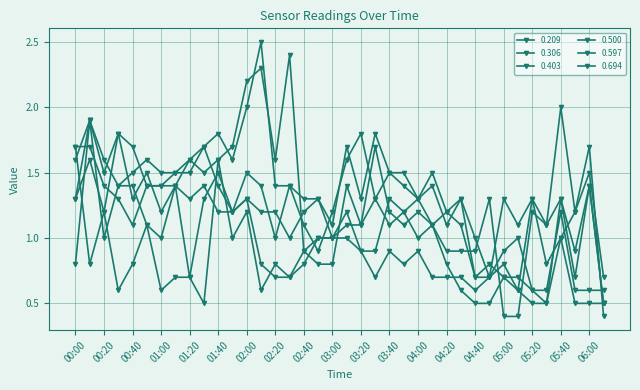

Reading right to left, list all the values displayed in this chart.

0.209: 06:30=0.4	06:00=1.7	05:50=1.2	05:40=2.0	05:30=1.1	05:20=1.3	05:10=1.1	05:00=1.3	04:50=0.7	04:40=1.0	04:30=1.3	04:20=1.1	04:10=1.4	04:00=1.3	03:50=1.4	03:40=1.5	03:30=1.3	03:20=1.8	03:10=1.6	03:00=1.2	02:50=0.9	02:40=1.1	02:30=1.4	02:20=1.0	02:10=1.4	02:00=1.5	01:50=1.2	01:40=1.4	01:30=1.7	01:20=1.5	01:10=1.5	01:00=1.5	00:50=1.6	00:40=1.5	00:30=1.4	00:20=1.6	00:10=1.9	00:00=1.6
0.306: 06:30=0.5	06:00=1.4	05:50=0.9	05:40=1.3	05:30=1.1	05:20=1.2	05:10=0.4	05:00=0.4	04:50=1.3	04:40=0.9	04:30=0.9	04:20=0.9	04:10=1.1	04:00=1.2	03:50=1.1	03:40=1.2	03:30=1.7	03:20=1.1	03:10=1.4	03:00=0.8	02:50=0.8	02:40=0.9	02:30=2.4	02:20=1.6	02:10=2.3	02:00=2.2	01:50=1.7	01:40=1.6	01:30=1.5	01:20=1.6	01:10=1.4	01:00=1.4	00:50=1.4	00:40=1.1	00:30=1.3	00:20=1.4	00:10=1.7	00:00=1.7
0.403: 06:30=0.5	06:00=1.4	05:50=0.7	05:40=1.3	05:30=0.5	05:20=0.5	05:10=0.6	05:00=0.8	04:50=0.7	04:40=0.7	04:30=1.3	04:20=1.2	04:10=1.5	04:00=1.3	03:50=1.5	03:40=1.5	03:30=1.8	03:20=1.3	03:10=1.7	03:00=1.1	02:50=1.3	02:40=1.3	02:30=1.4	02:20=1.4	02:10=2.5	02:00=2.0	01:50=1.6	01:40=1.8	01:30=1.7	01:20=1.6	01:10=1.5	01:00=1.4	00:50=1.4	00:40=1.7	00:30=1.8	00:20=1.2	00:10=1.6	00:00=1.3
0.500: 06:30=0.6	06:00=0.6	05:50=0.6	05:40=1.2	05:30=0.6	05:20=0.6	05:10=0.7	05:00=0.7	04:50=0.8	04:40=0.7	04:30=1.1	04:20=1.2	04:10=1.1	04:00=1.3	03:50=1.2	03:40=1.3	03:30=0.9	03:20=0.9	03:10=1.2	03:00=1.0	02:50=1.0	02:40=0.8	02:30=0.7	02:20=0.7	02:10=0.8	02:00=1.3	01:50=1.2	01:40=1.2	01:30=1.4	01:20=1.3	01:10=1.4	01:00=1.2	00:50=1.5	00:40=1.3	00:30=1.8	00:20=1.5	00:10=1.9	00:00=1.3
0.597: 06:30=0.5	06:00=0.5	05:50=0.5	05:40=1.0	05:30=0.5	05:20=0.6	05:10=1.0	05:00=0.9	04:50=0.7	04:40=0.6	04:30=0.7	04:20=0.7	04:10=0.7	04:00=0.9	03:50=0.8	03:40=0.9	03:30=0.7	03:20=0.9	03:10=1.0	03:00=1.0	02:50=1.0	02:40=0.9	02:30=0.7	02:20=0.8	02:10=0.6	02:00=1.2	01:50=1.0	01:40=1.6	01:30=0.5	01:20=0.7	01:10=0.7	01:00=0.6	00:50=1.1	00:40=0.8	00:30=0.6	00:20=1.2	00:10=0.8	00:00=1.7
0.694: 06:30=0.7	06:00=1.5	05:50=1.2	05:40=1.0	05:30=0.8	05:20=1.3	05:10=0.6	05:00=0.7	04:50=0.5	04:40=0.5	04:30=0.6	04:20=0.8	04:10=1.1	04:00=1.0	03:50=1.2	03:40=1.1	03:30=1.3	03:20=1.1	03:10=1.1	03:00=1.0	02:50=1.3	02:40=1.2	02:30=1.0	02:20=1.2	02:10=1.2	02:00=1.3	01:50=1.2	01:40=1.5	01:30=1.3	01:20=0.7	01:10=1.4	01:00=1.0	00:50=1.1	00:40=1.4	00:30=1.4	00:20=1.0	00:10=1.9	00:00=0.8